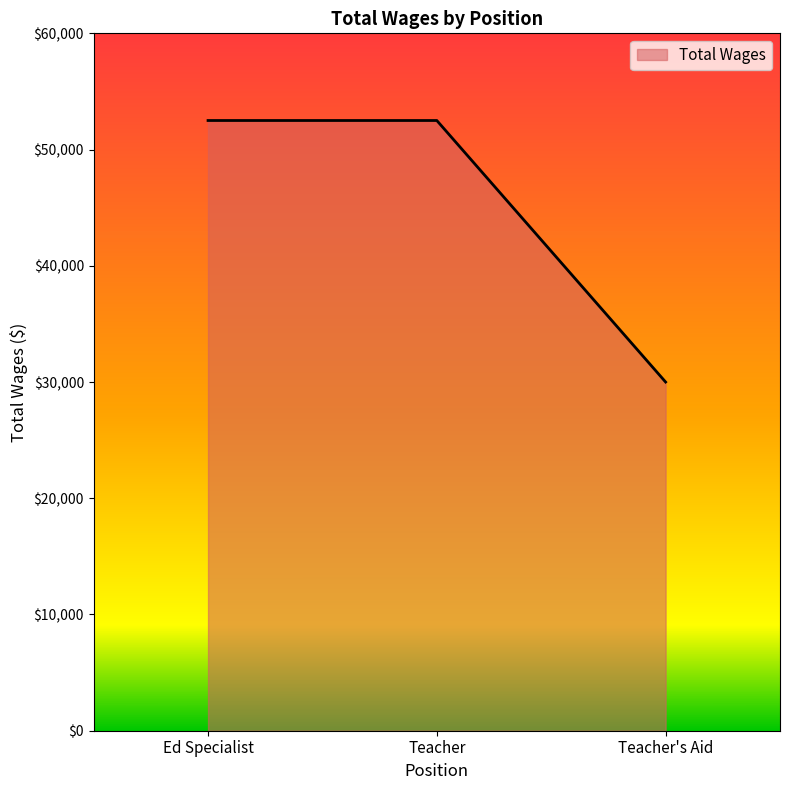

How many categories are shown in the chart?

3